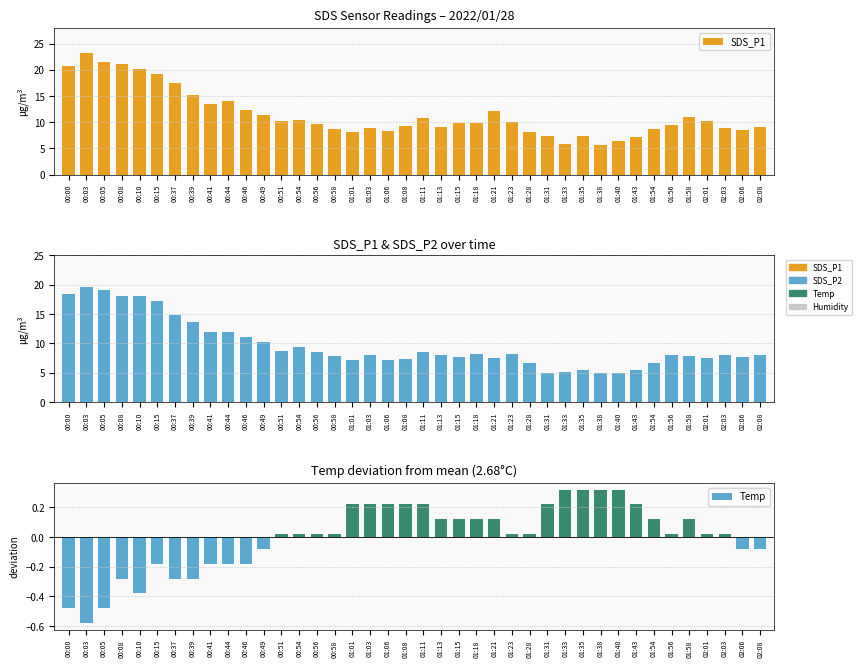

How many values in Temp are below zero?

14